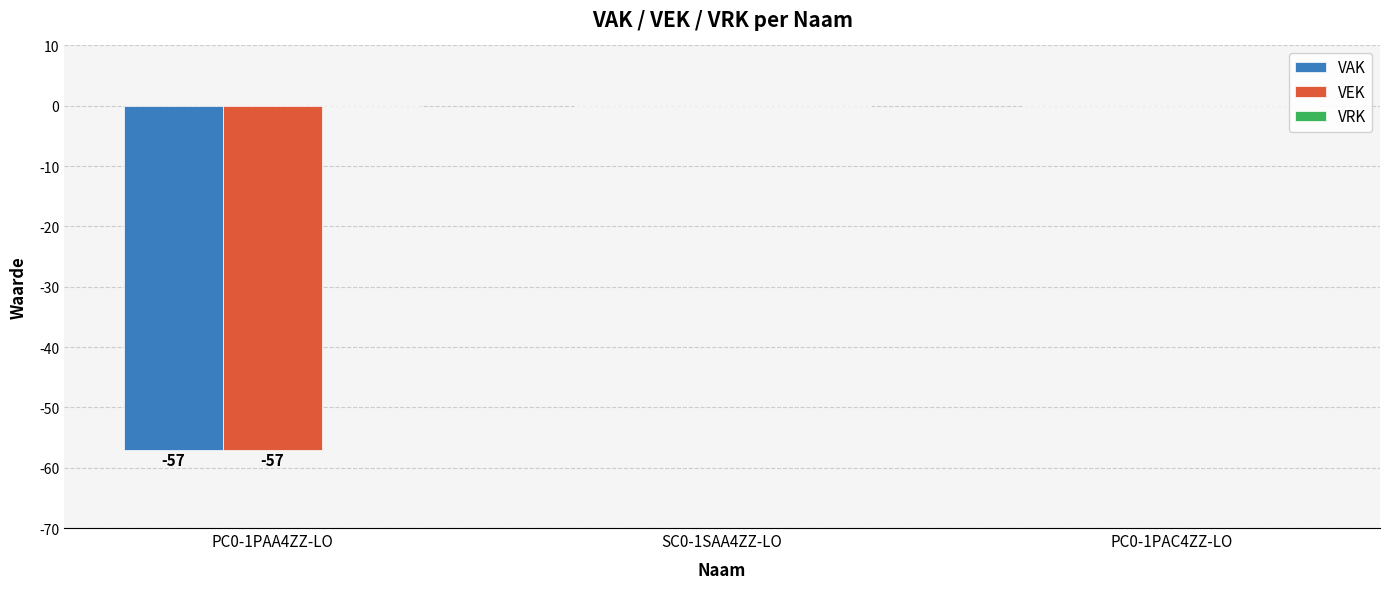

What is the sum of the VEK values at PC0-1PAA4ZZ-LO and PC0-1PAC4ZZ-LO?

-57